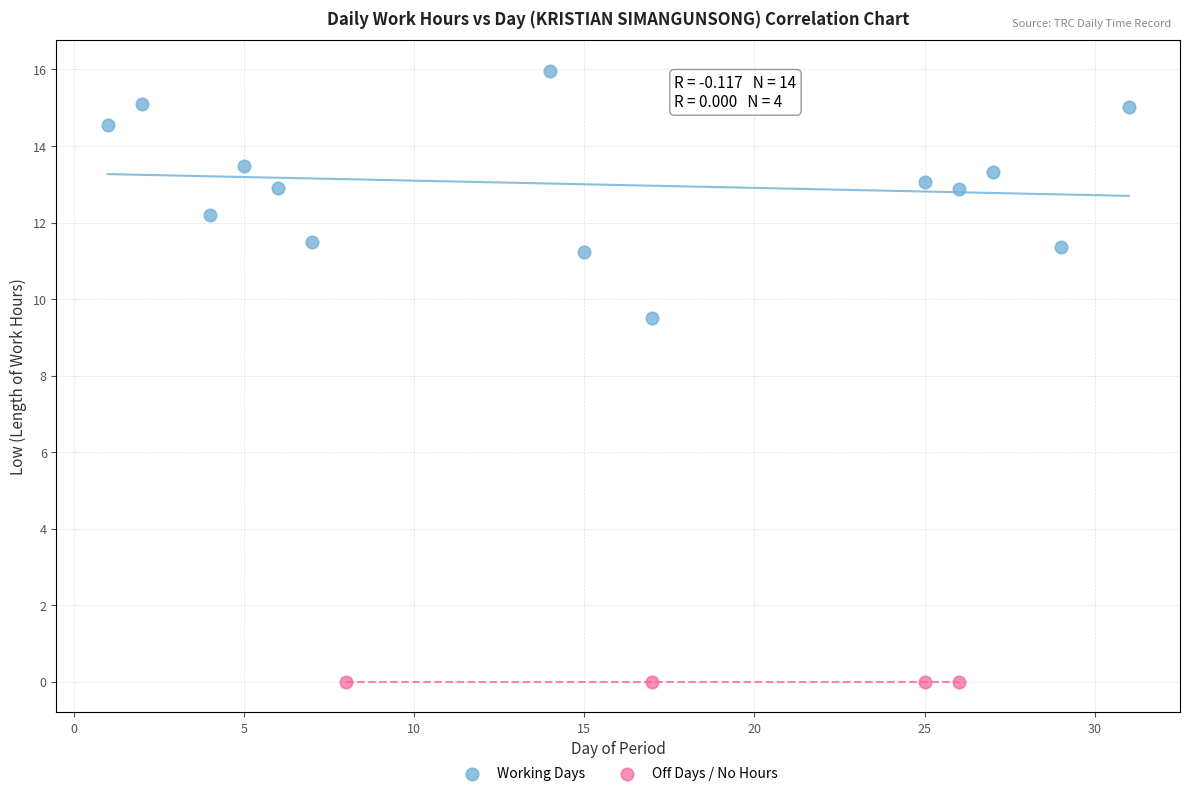

Which series reaches the minimum Y coordinate?

Off Days / No Hours